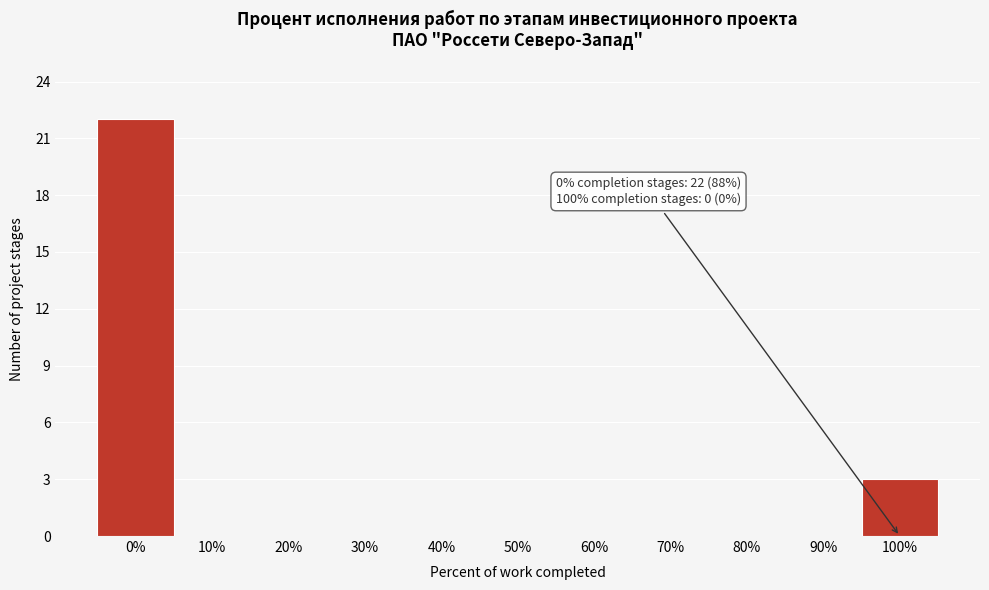

Reading left to right, list all the values displayed in this chart.

0%=22	10%=0	20%=0	30%=0	40%=0	50%=0	60%=0	70%=0	80%=0	90%=0	100%=3